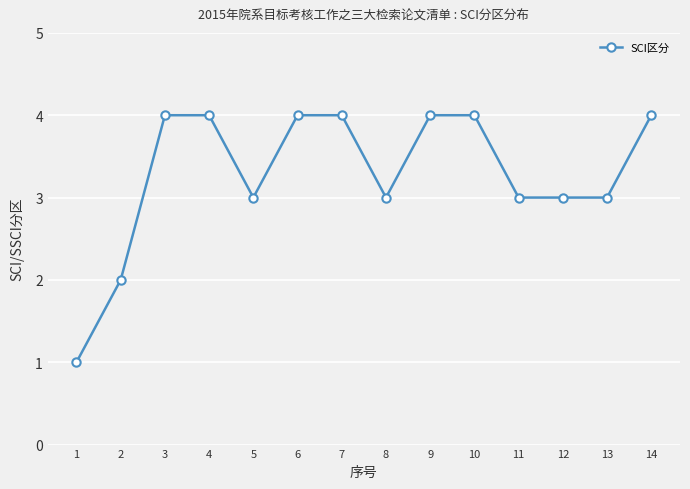

How many lines are shown in the chart?

1